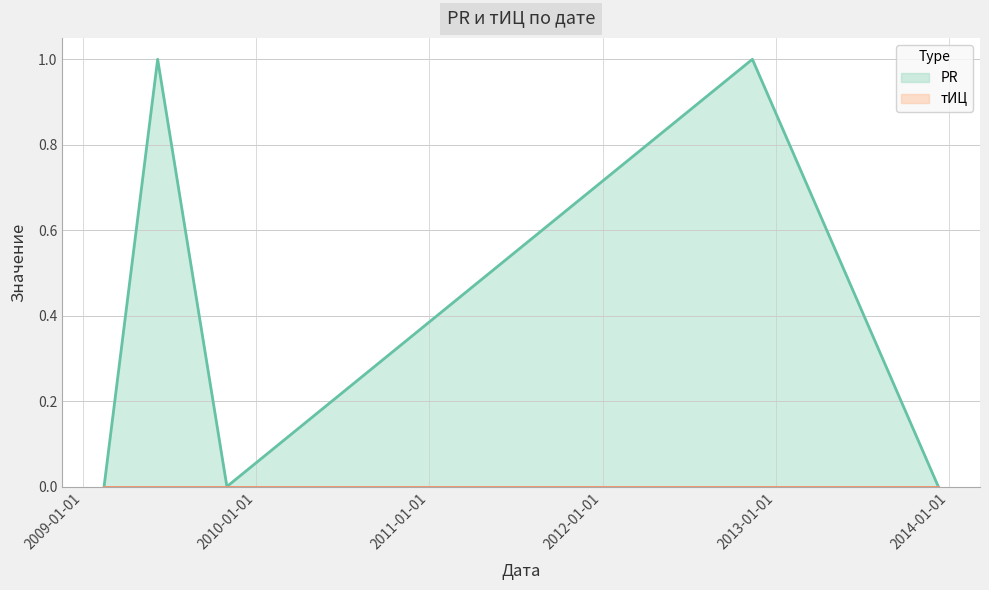

What is the label of the 5th point from the left?

2013-12-09